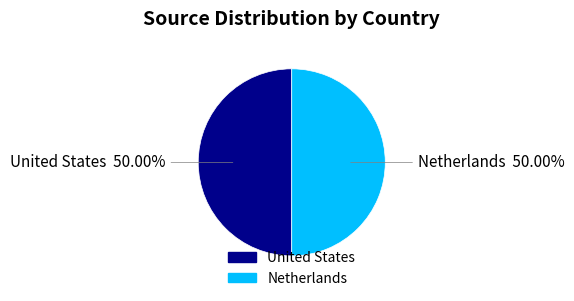

How many segments does this pie chart have?

2